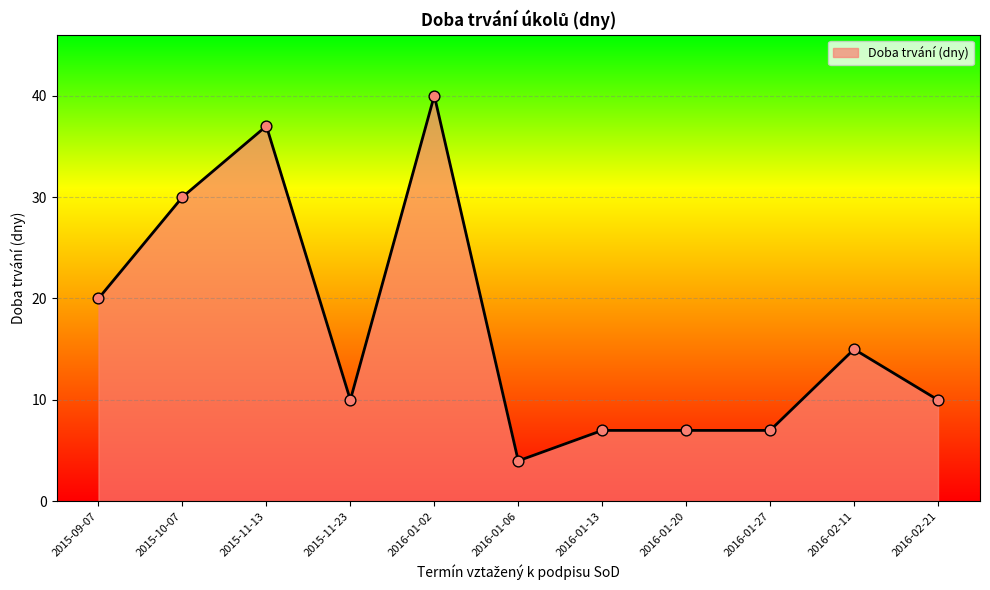

Approximately how many times larger is the value at 2016-01-02 compared to 2015-09-07?

2.0